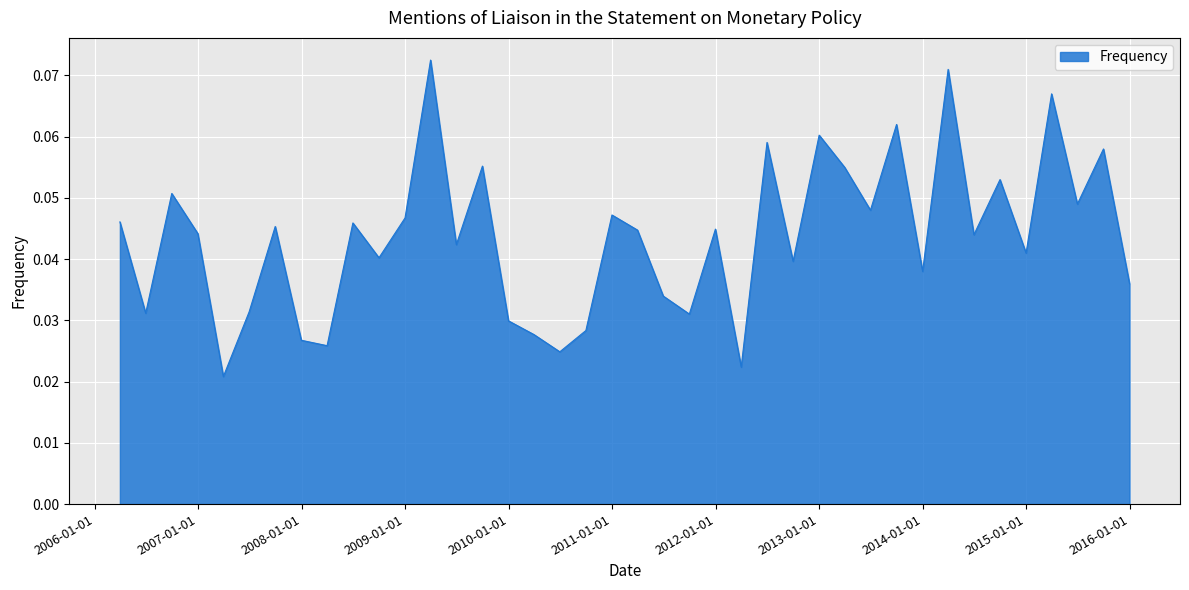

How many values are between 0 and 1?

40